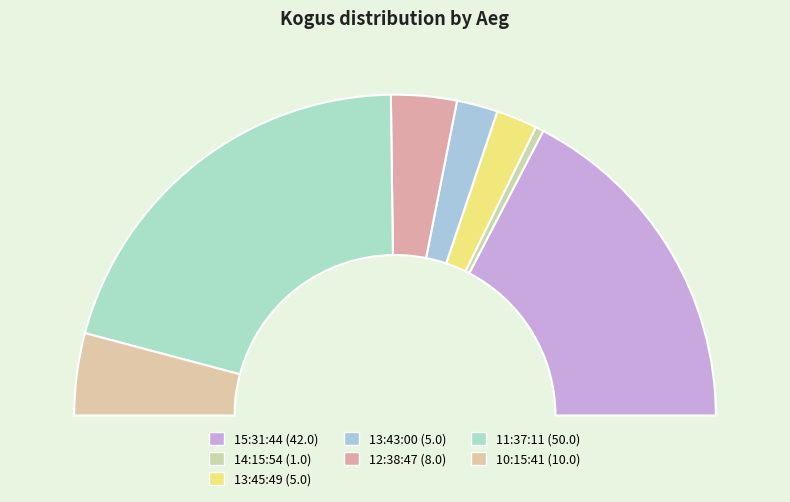

To the nearest percent, what portion does 15:31:44 represent?

35%